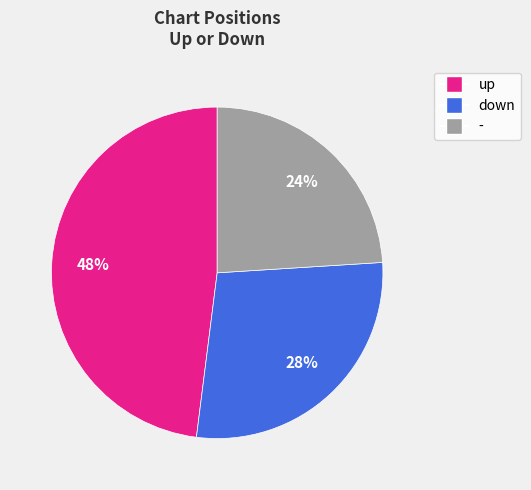

To the nearest percent, what is the average slice percentage?

33%